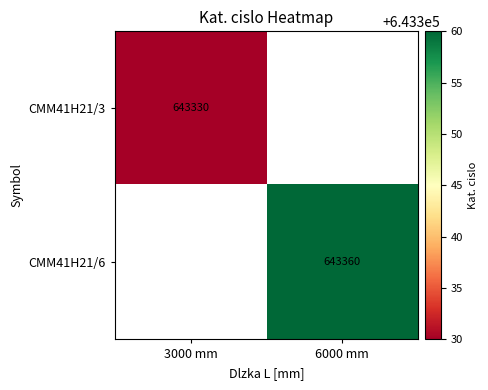

The CMM41H21/6 series shows 643360 at 6000 mm. True or false?

True